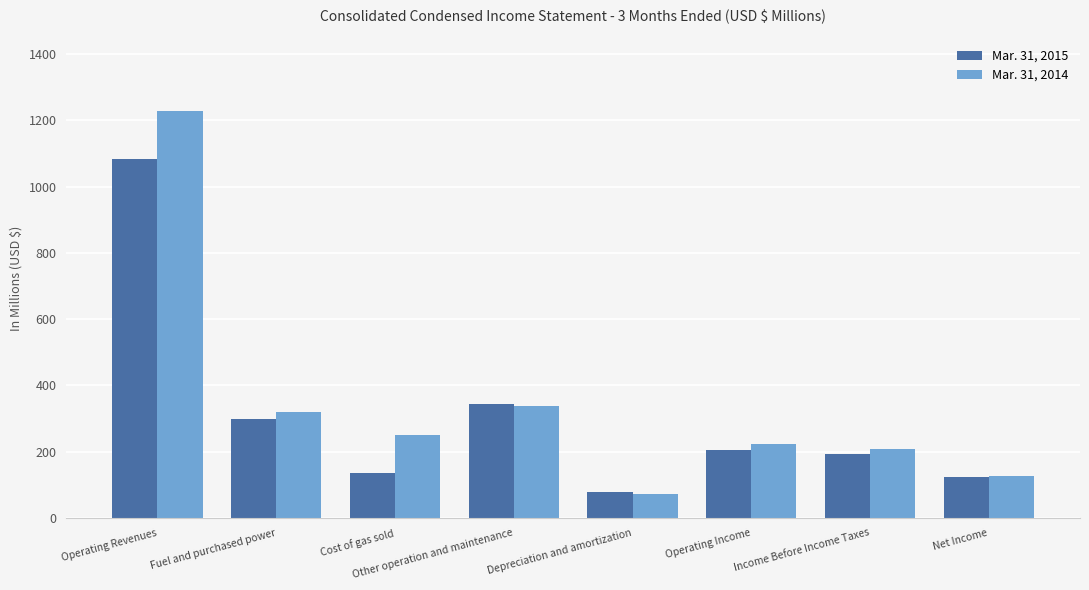

Where does the Mar. 31, 2015 series first go above 204?

Operating Revenues